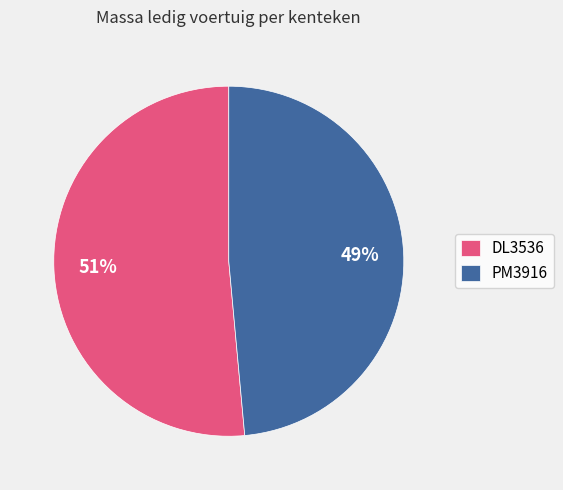

Which has a higher value, DL3536 or PM3916?

DL3536